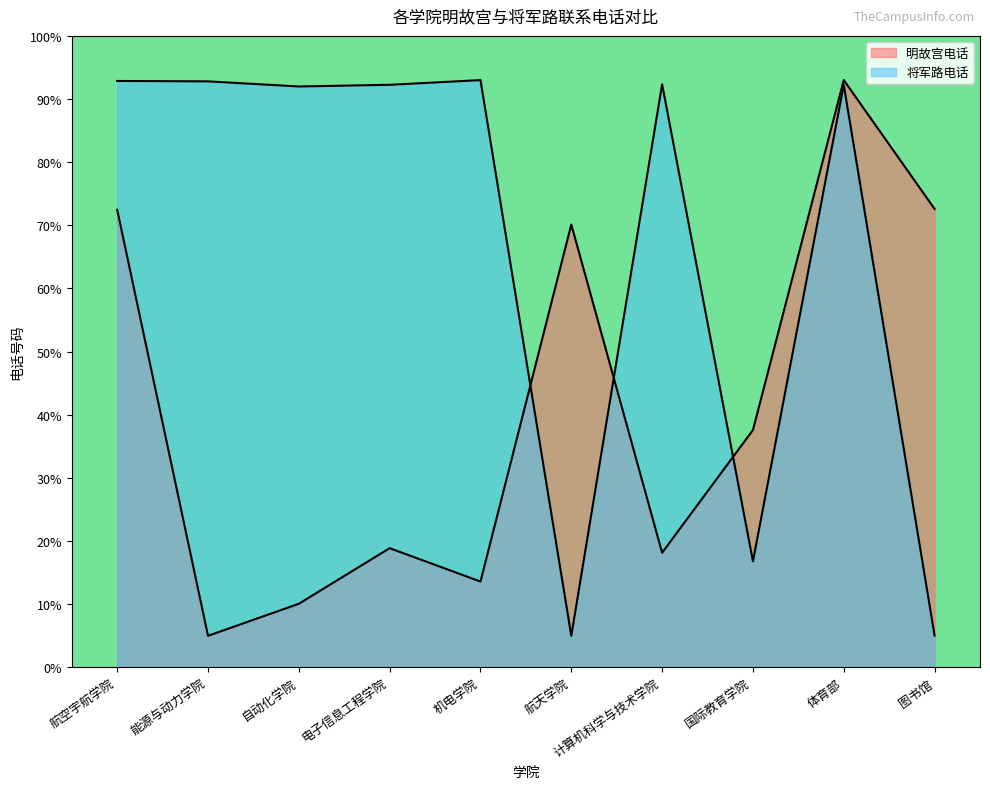

How many values in the 明故宫电话 series are below 37?

5